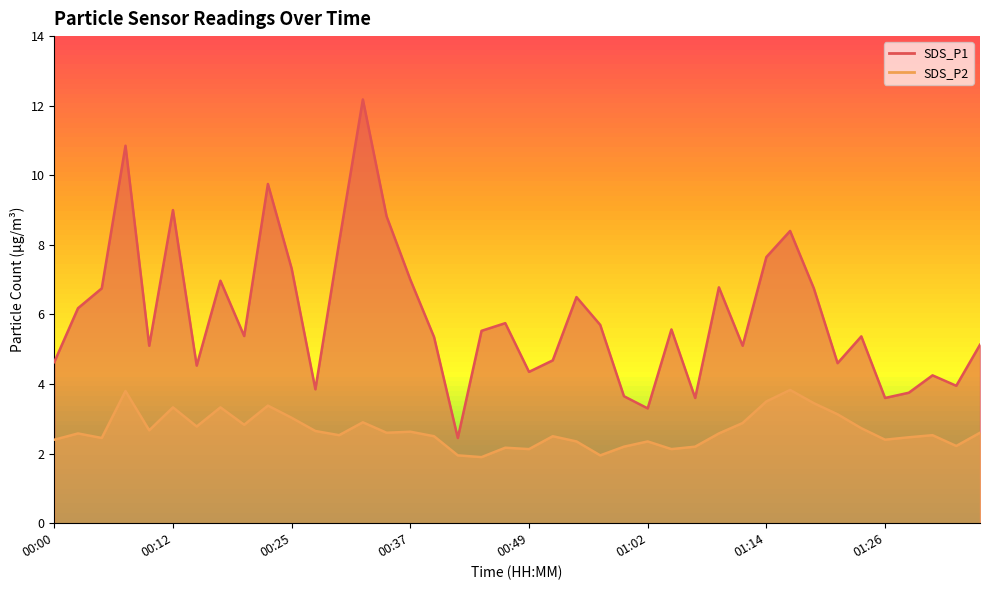

What is the highest value of the SDS_P1 series?

12.2